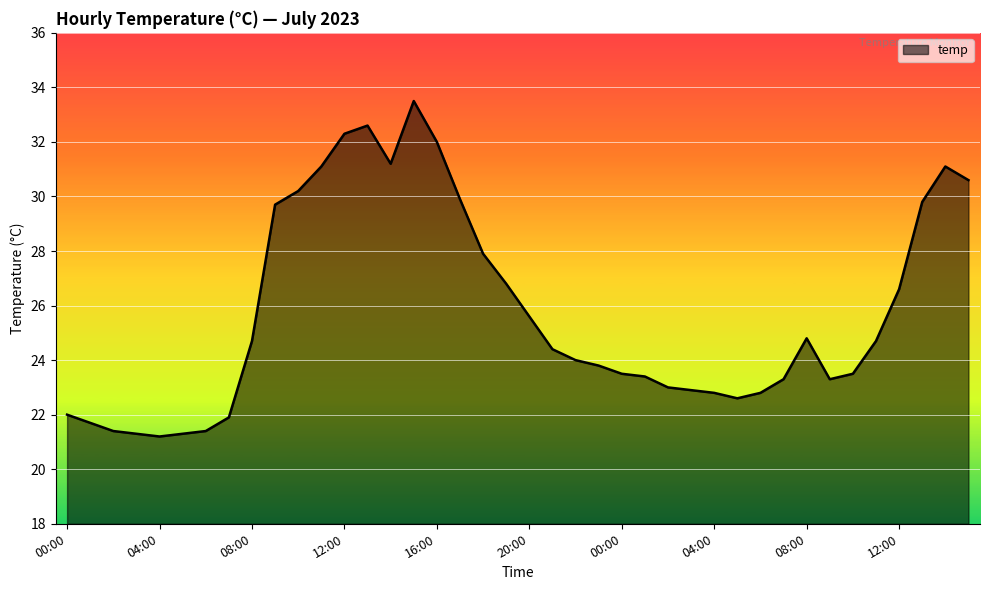

What is the greatest value displayed?

33.5